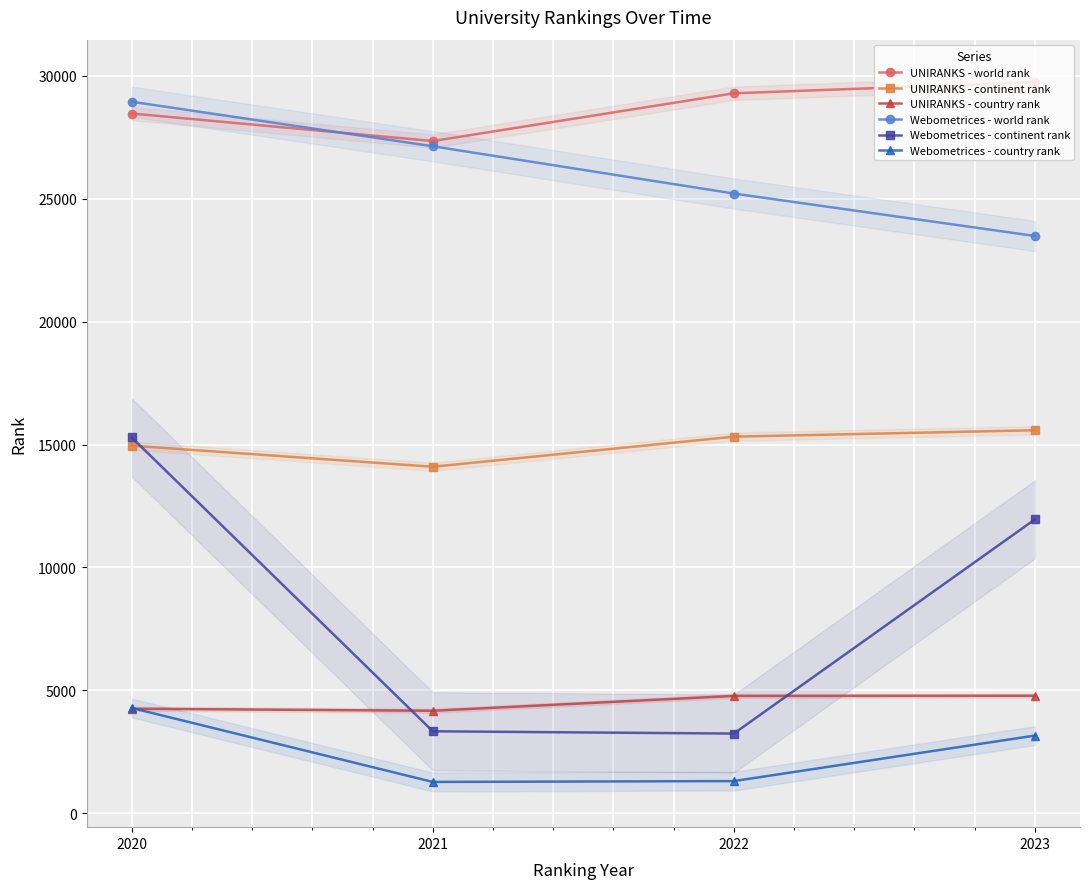

Reading left to right, list all the values displayed in this chart.

UNIRANKS - world rank: 2020=28469	2021=27349	2022=29291	2023=29744
UNIRANKS - continent rank: 2020=14953	2021=14097	2022=15321	2023=15582
UNIRANKS - country rank: 2020=4251	2021=4168	2022=4772	2023=4779
Webometrices - world rank: 2020=28948	2021=27137	2022=25213	2023=23487
Webometrices - continent rank: 2020=15289	2021=3333	2022=3240	2023=11953
Webometrices - country rank: 2020=4281	2021=1272	2022=1307	2023=3158